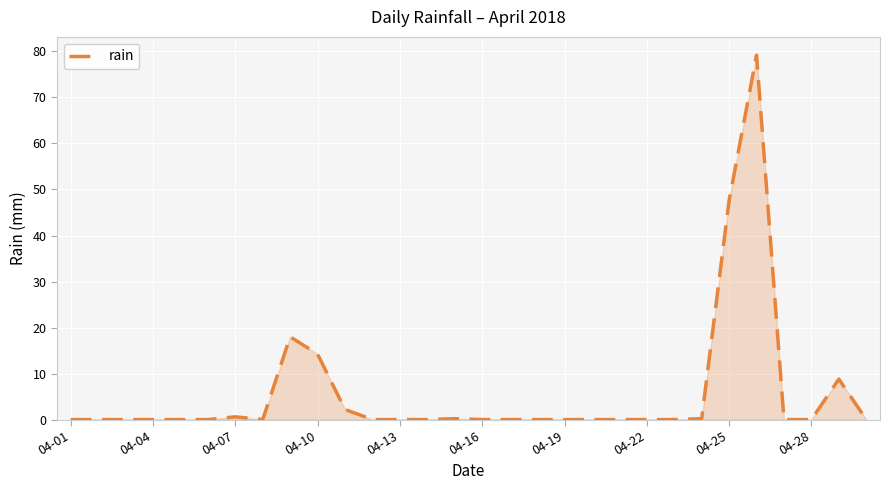

What is the average value?

5.7